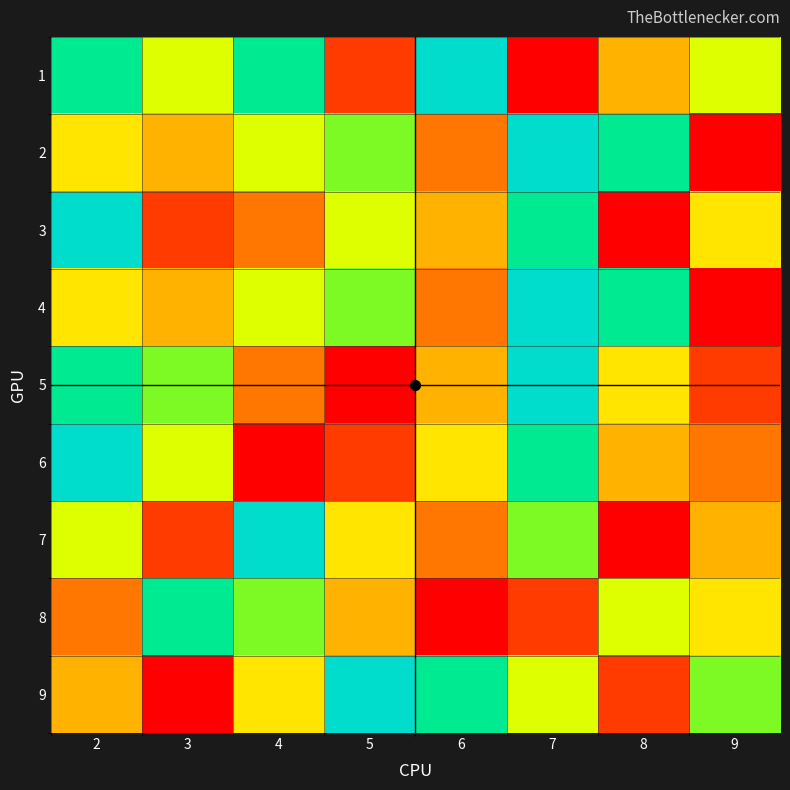

Reading left to right, extract all data points from this chart.

1: 2=8	3=6	4=8	5=2	6=9	7=1	8=4	9=6
2: 2=5	3=4	4=6	5=7	6=3	7=9	8=8	9=1
3: 2=9	3=2	4=3	5=6	6=4	7=8	8=1	9=5
4: 2=5	3=4	4=6	5=7	6=3	7=9	8=8	9=1
5: 2=8	3=7	4=3	5=1	6=4	7=9	8=5	9=2
6: 2=9	3=6	4=1	5=2	6=5	7=8	8=4	9=3
7: 2=6	3=2	4=9	5=5	6=3	7=7	8=1	9=4
8: 2=3	3=8	4=7	5=4	6=1	7=2	8=6	9=5
9: 2=4	3=1	4=5	5=9	6=8	7=6	8=2	9=7